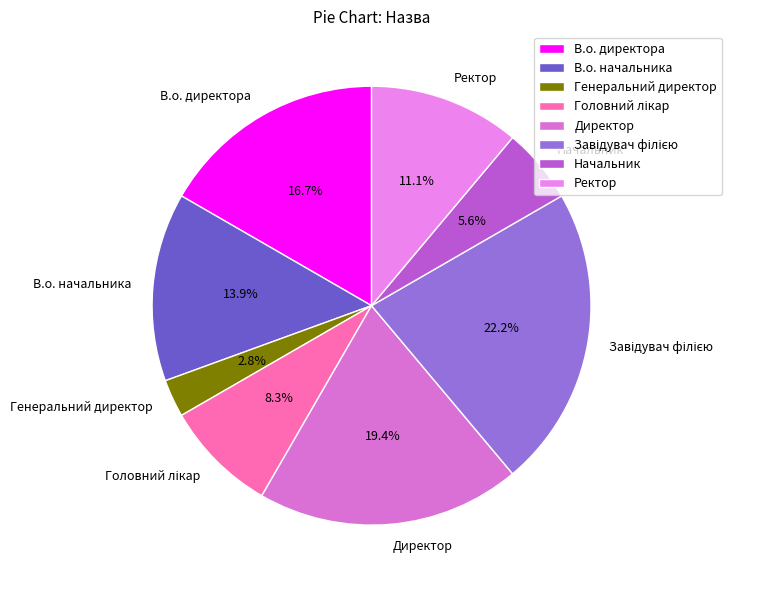

What percentage do Ректор and В.о. директора together represent?

27.8%